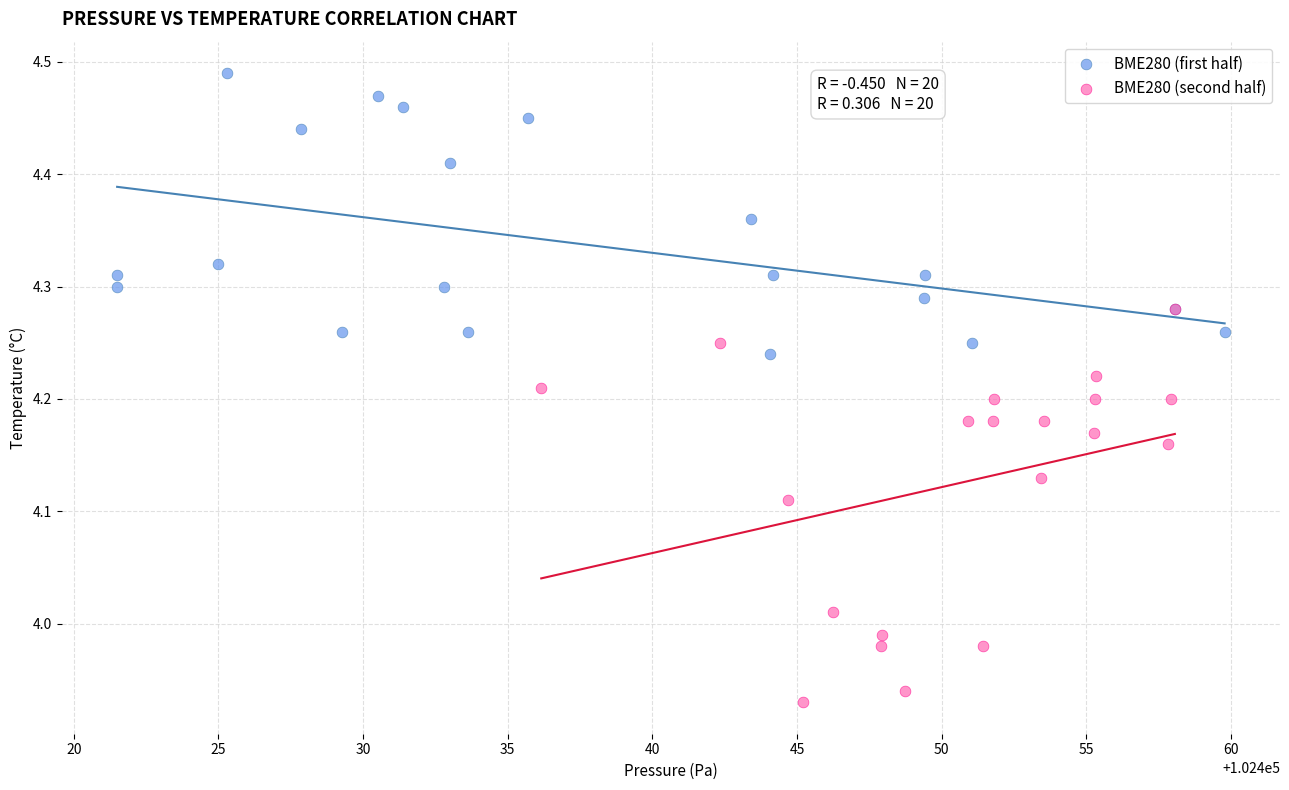

Which series reaches the minimum Y coordinate?

BME280 (second half)